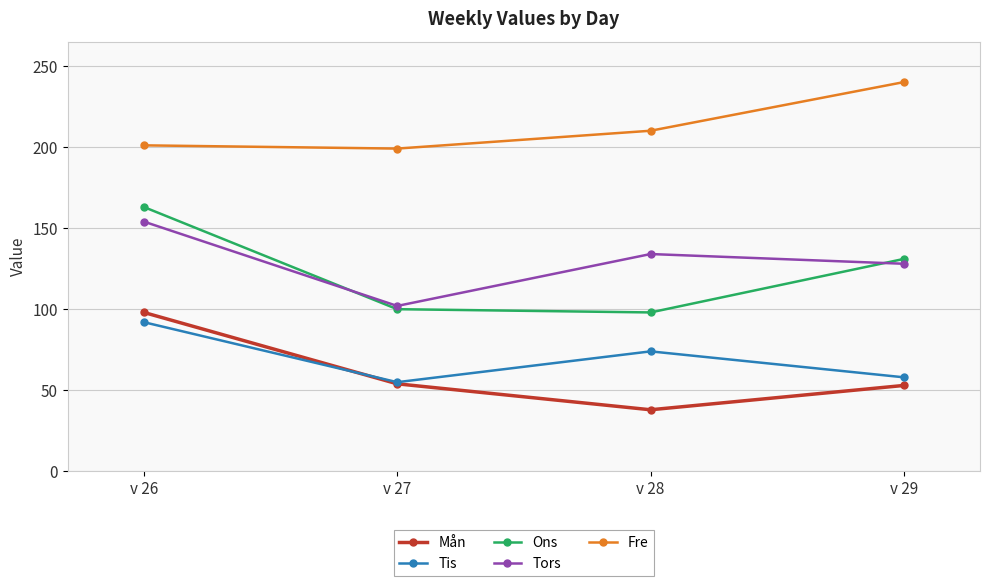

What is the value of the Tis point at the 3rd from the left?

74